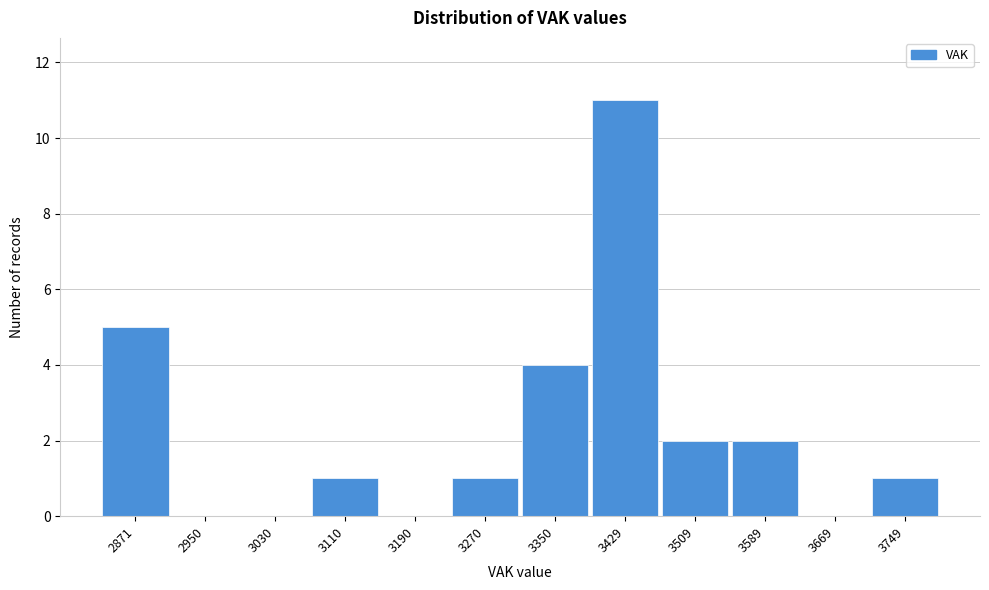

Reading left to right, list all the values displayed in this chart.

2871=5	2950=0	3030=0	3110=1	3190=0	3270=1	3350=4	3429=11	3509=2	3589=2	3669=0	3749=1